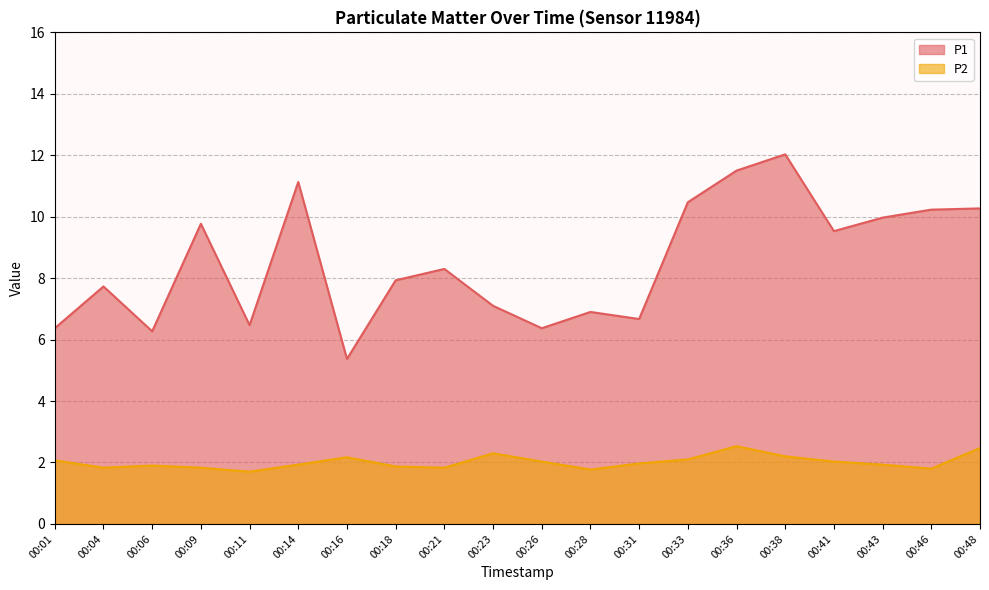

What is the total value across all series at 00:11?

8.2